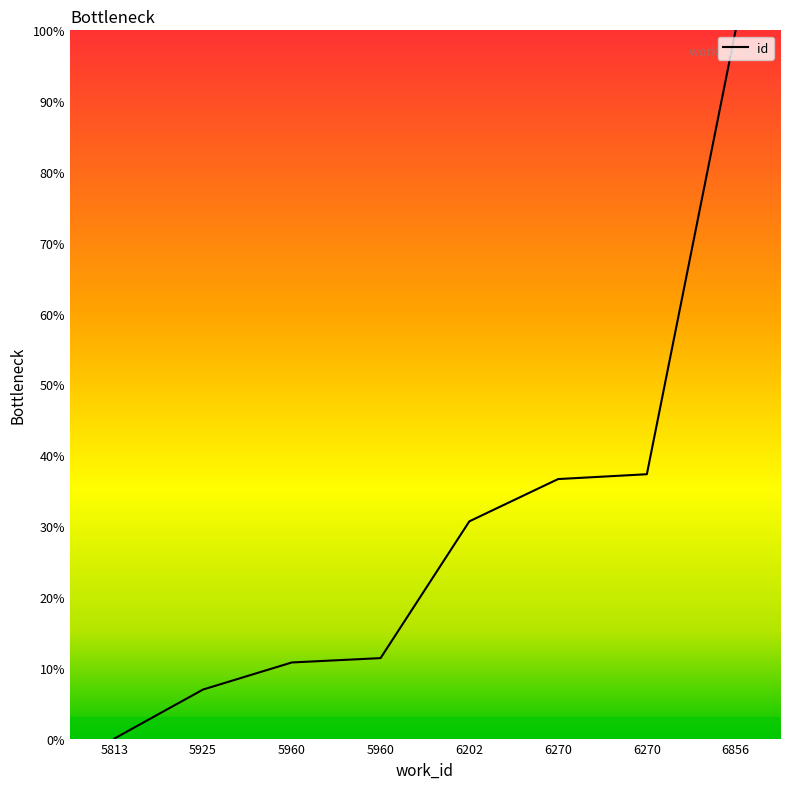

What value does the data have at 5960?

11.4